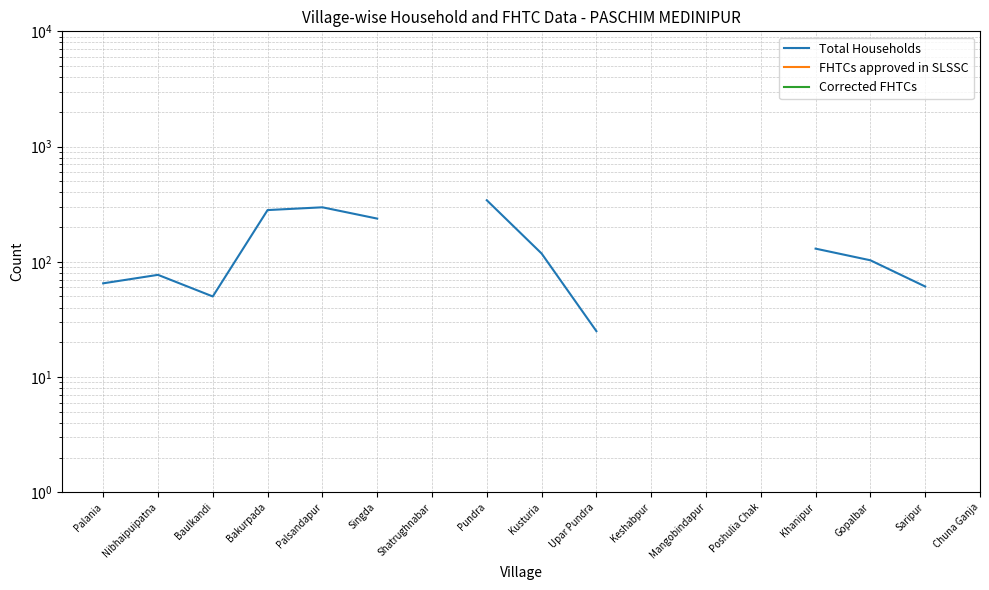

True or false: Total Households has more than 2 interior local peaks.

False